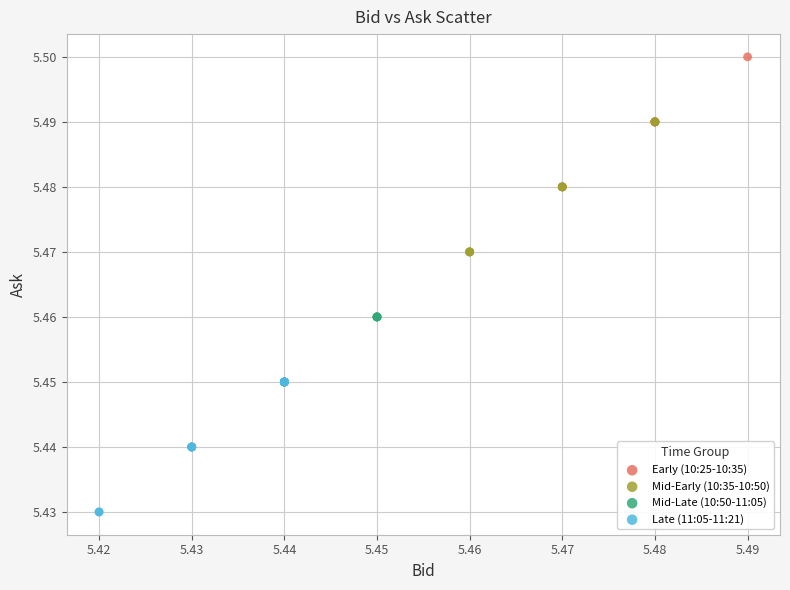

Which series has the largest Y range (max minus min)?

Mid-Early (10:35-10:50)